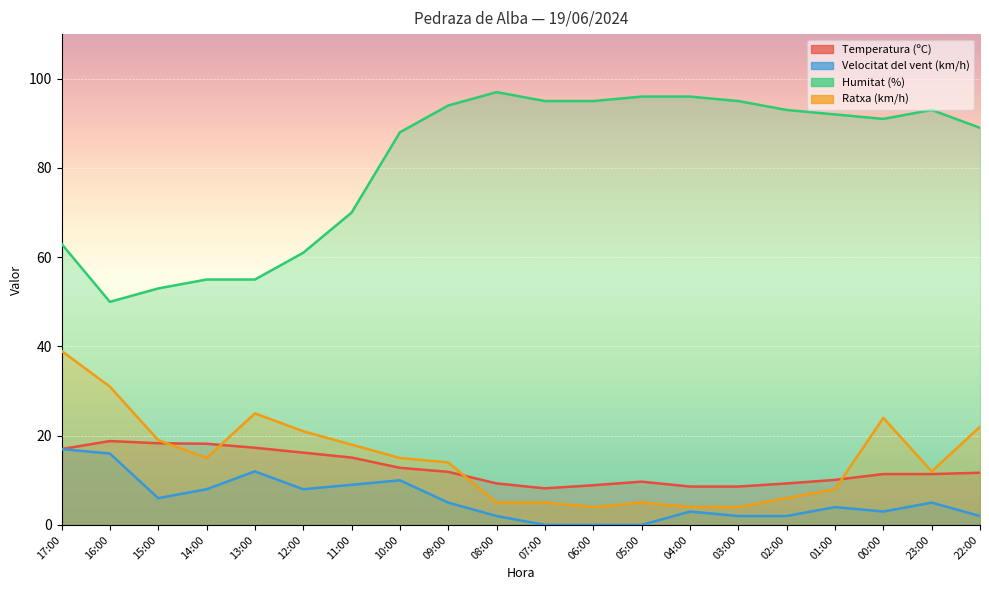

What is the spread (max minus min) of values at 03:00?

93.0